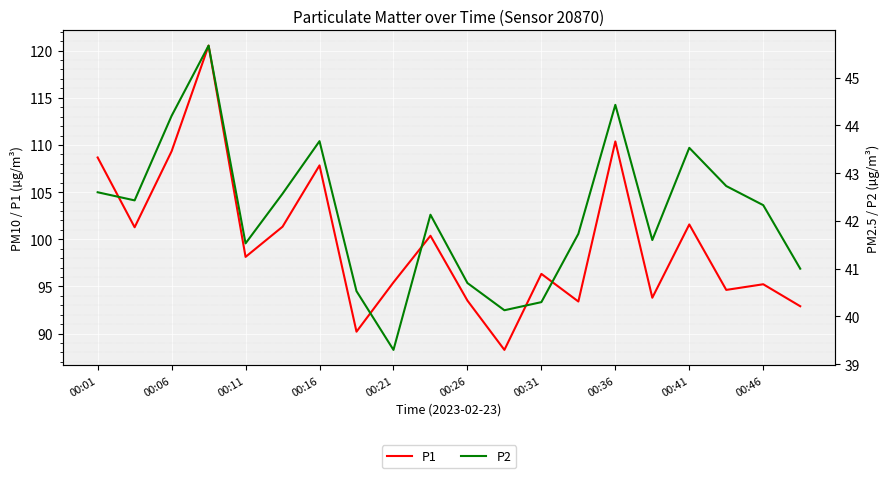

At which label does P1 first exceed 98?

00:01